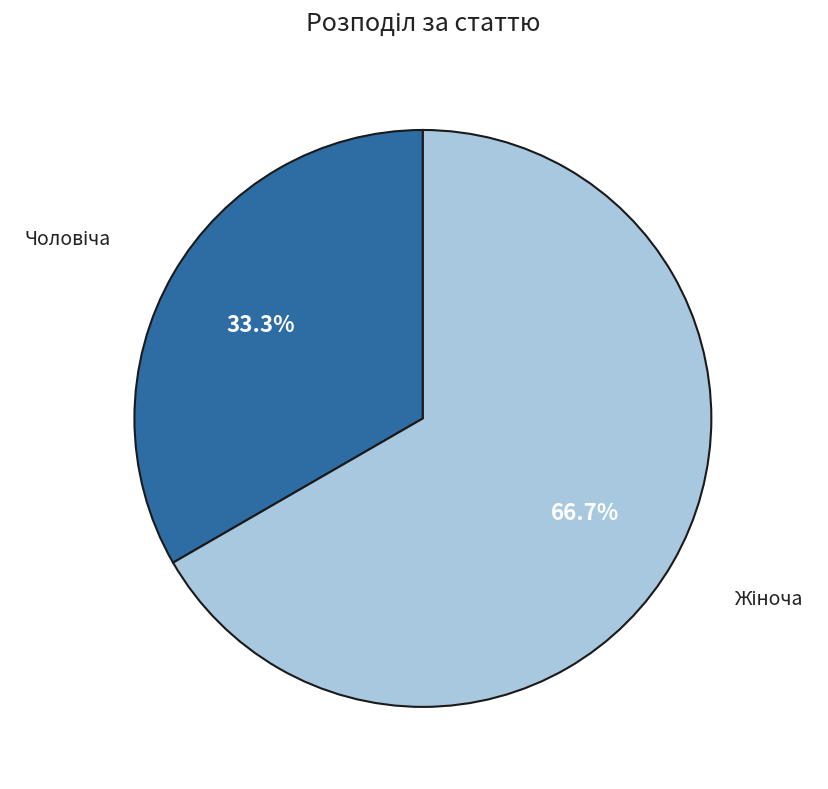

Does any single category account for the majority?

Yes